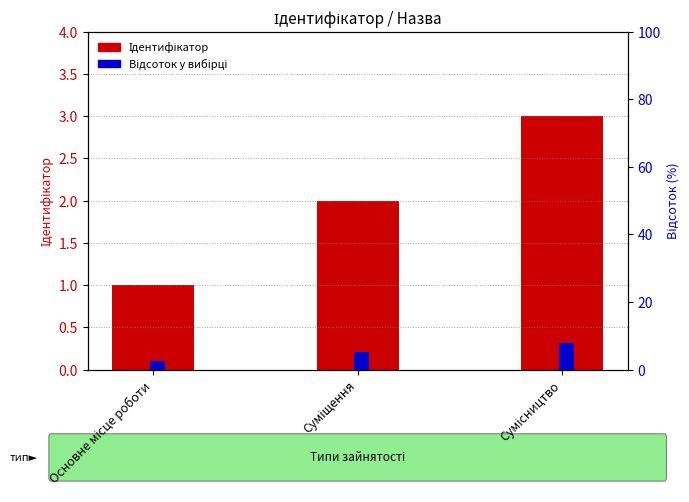

What position from the left is Суміщення?

2